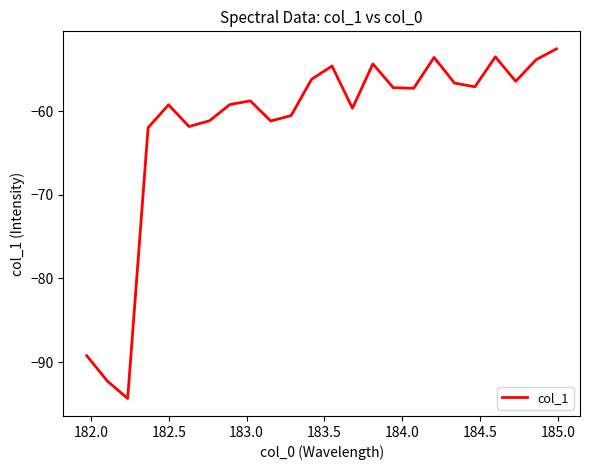

What is the smallest value displayed?

-94.4